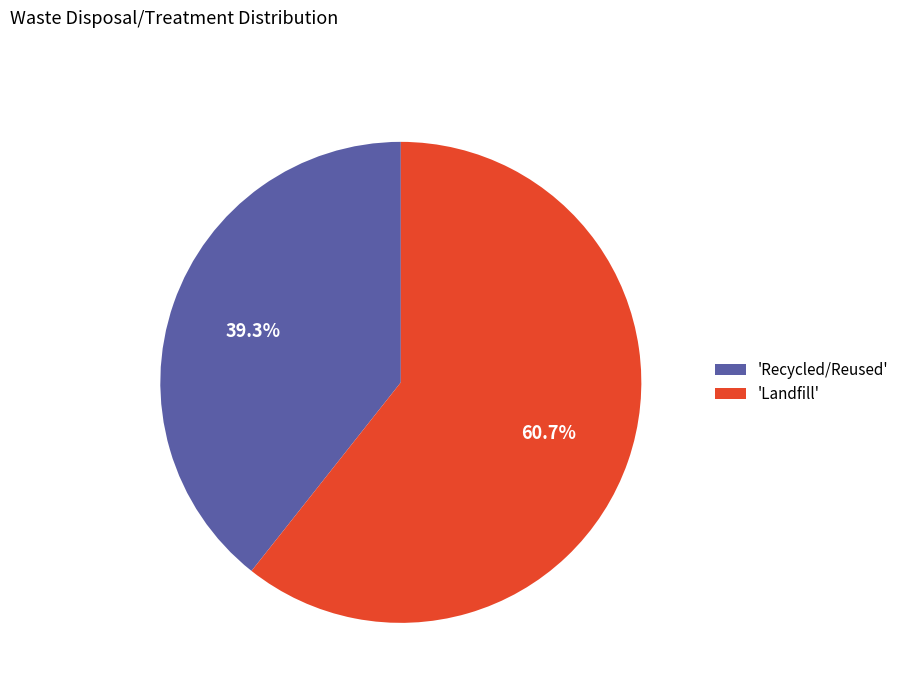

Approximately how many times larger is the value at 'Recycled/Reused' compared to 'Landfill'?

0.6